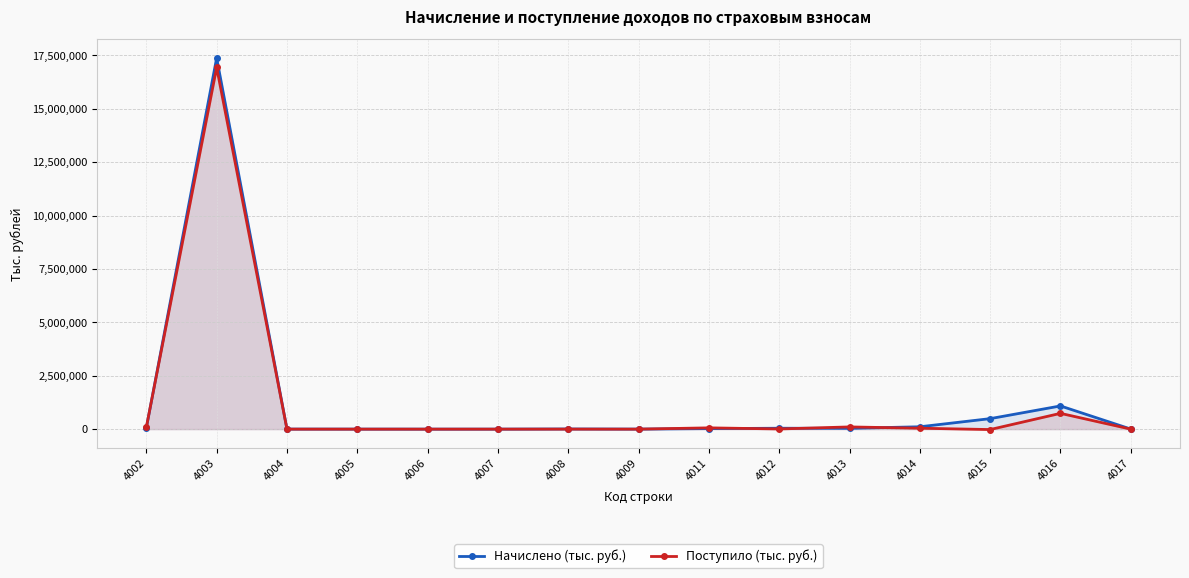

At how many categories does at least one series exceed 12297481?

1